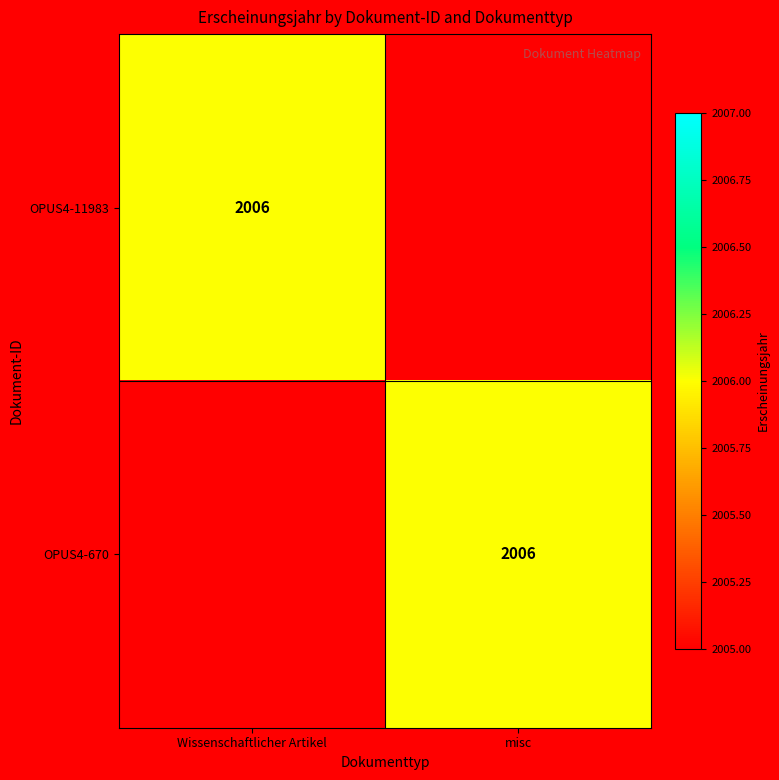

The value of OPUS4-670 at misc is 2006. True or false?

True